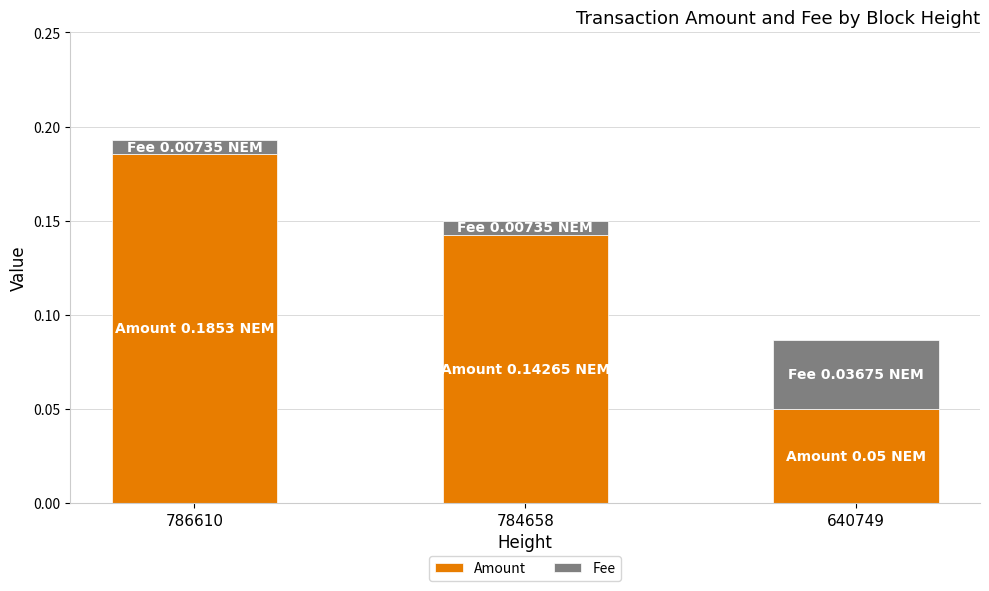

Which category has the highest value in the Amount series?

786610